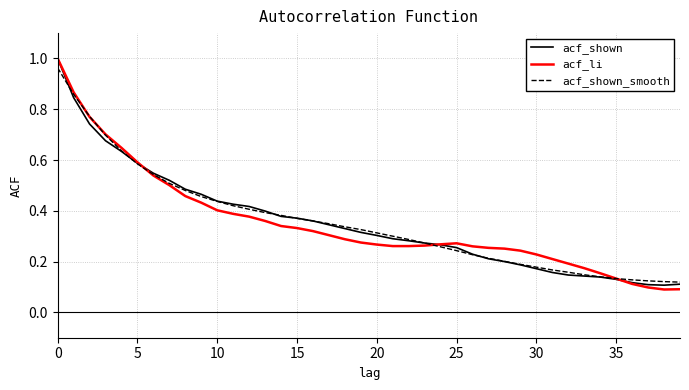

What are all the series names shown in the legend?

acf_shown, acf_li, acf_shown_smooth